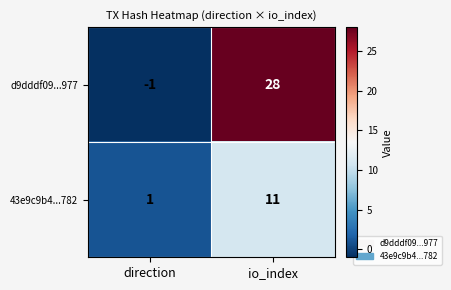

What is the average value of the d9dddf09...977 series?

14